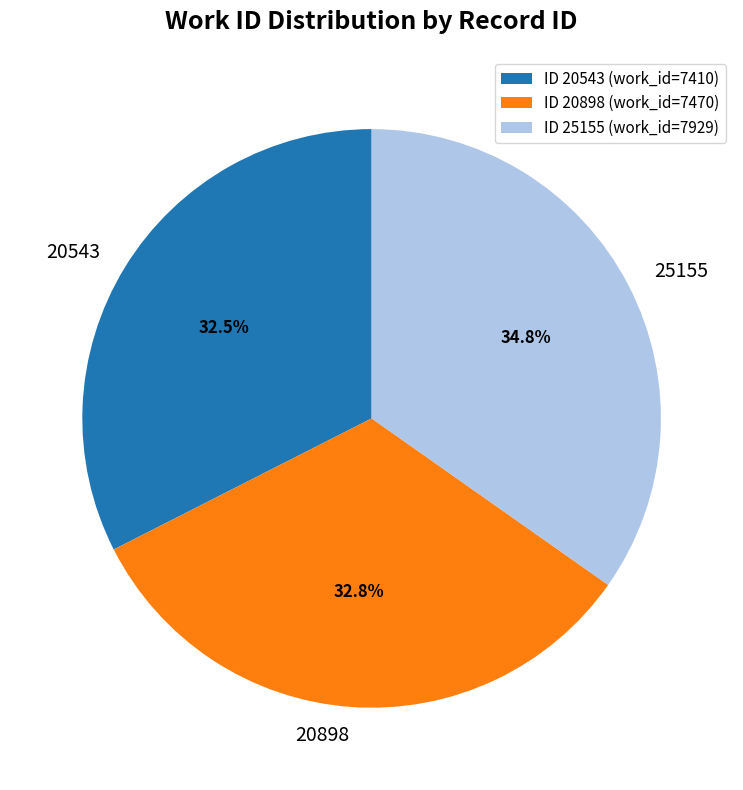

To the nearest percent, what is the combined percentage of 20543 and 20898?

65%